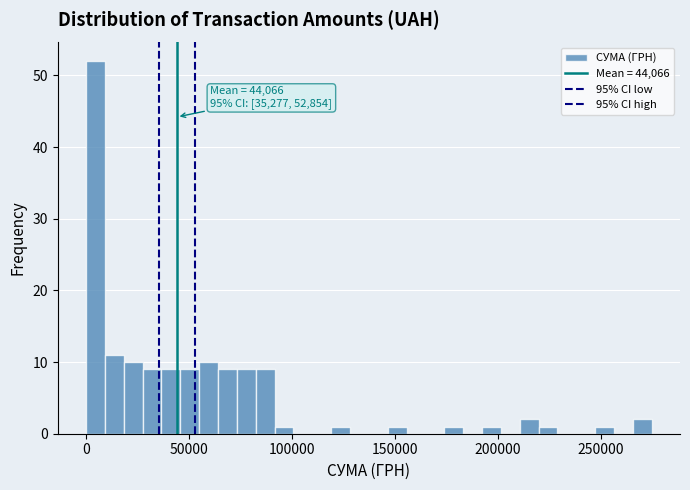

Read against the x-axis, roughly where is the centre of the tallest bar?

5000